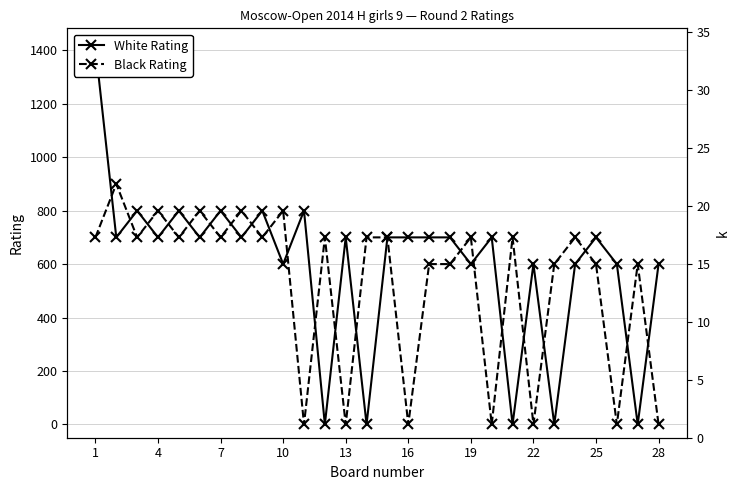

At how many categories does at least one series exceed 256?

28